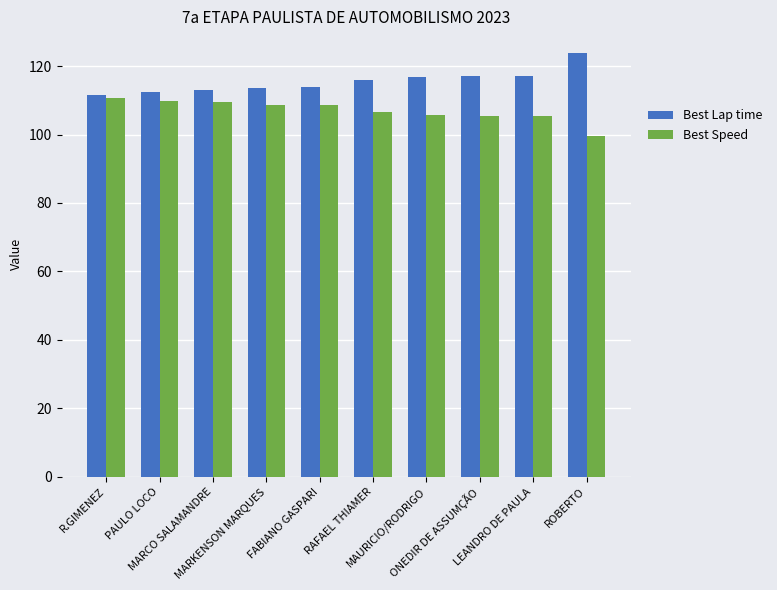

What is the sum of all Best Lap time values?

1155.3